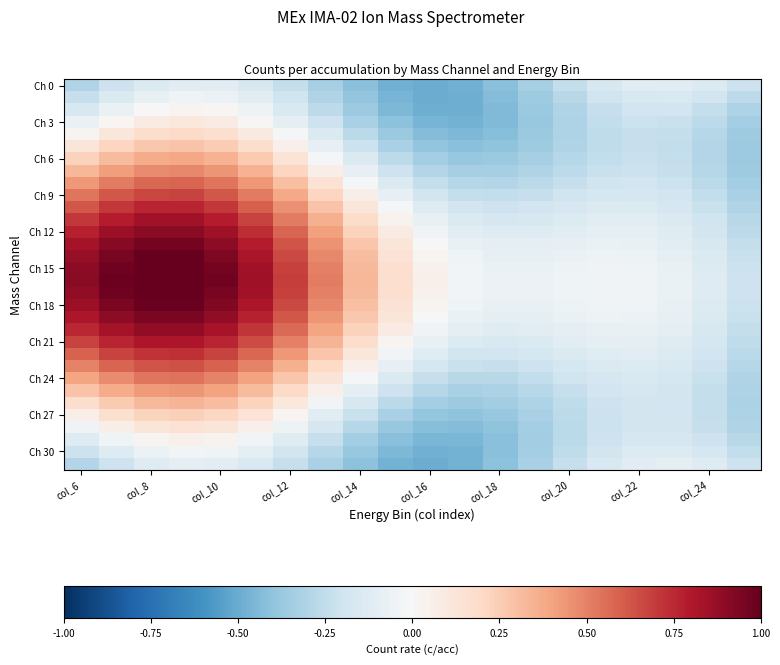

At how many categories does at least one series exceed 0?

11